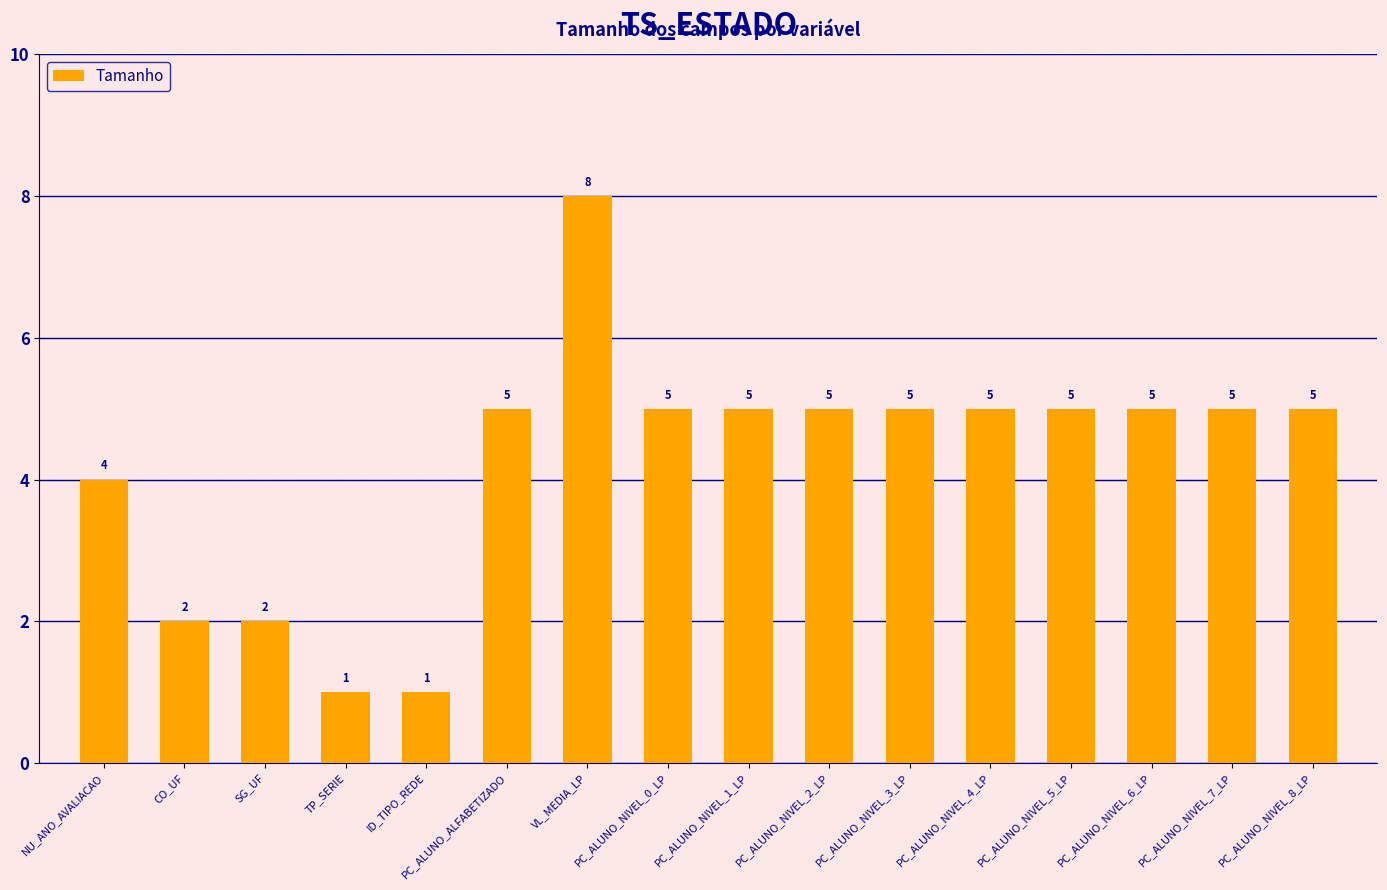

What is the change in value from SG_UF to VL_MEDIA_LP?

+6